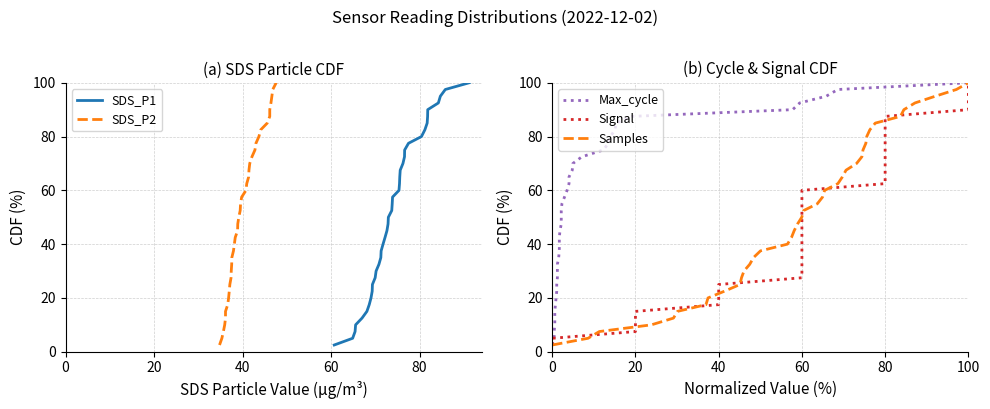

How many data points does each series have?

40